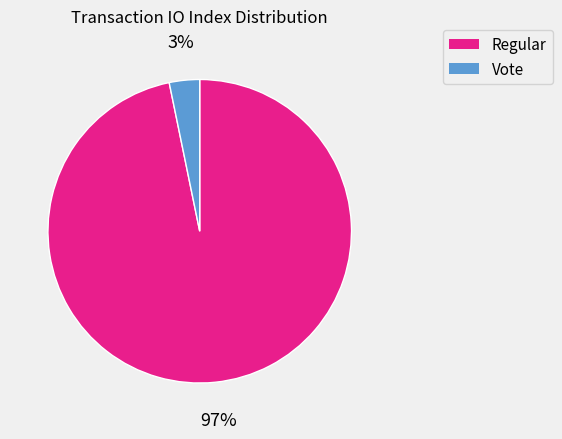

To the nearest percent, what is the average slice percentage?

50%